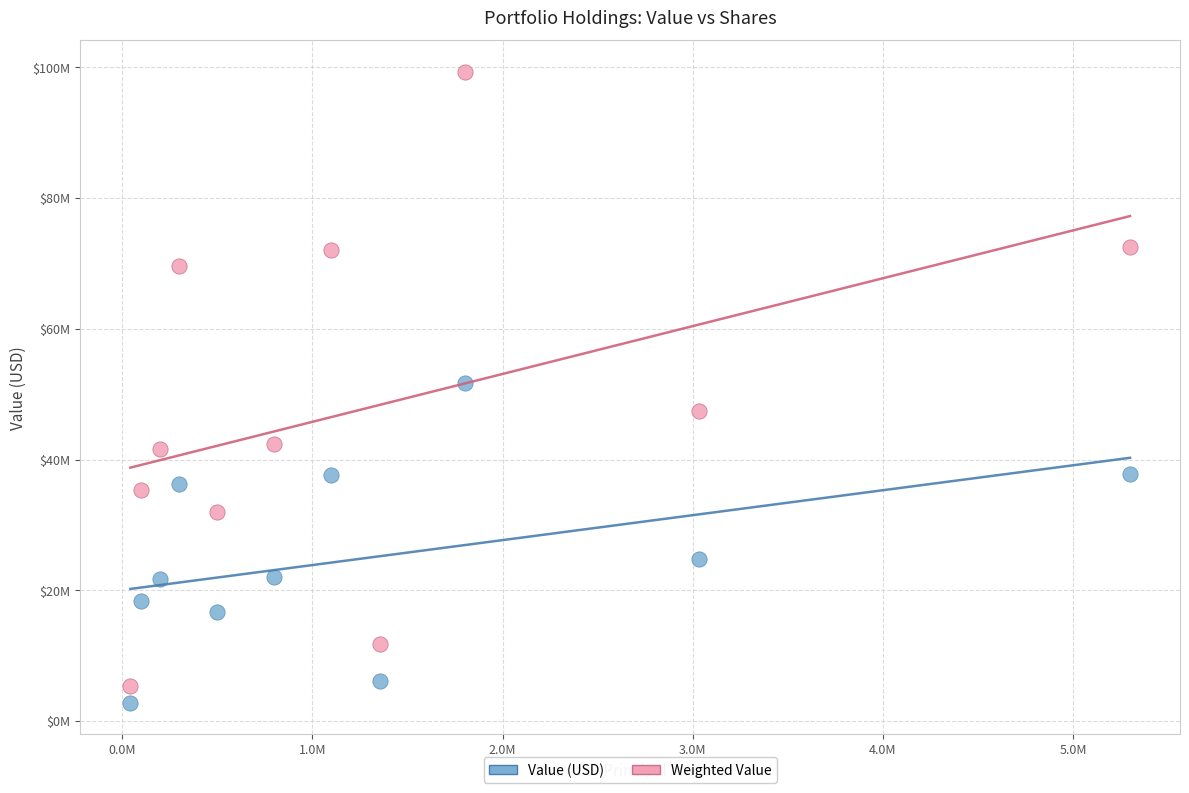

What are all the series names shown in the legend?

Value (USD), Weighted Value